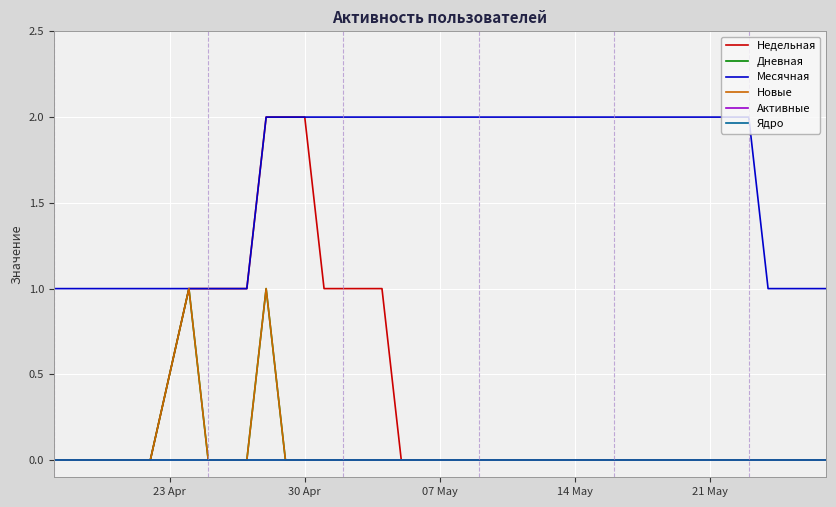

Does the chart display data point markers on the line(s)?

No